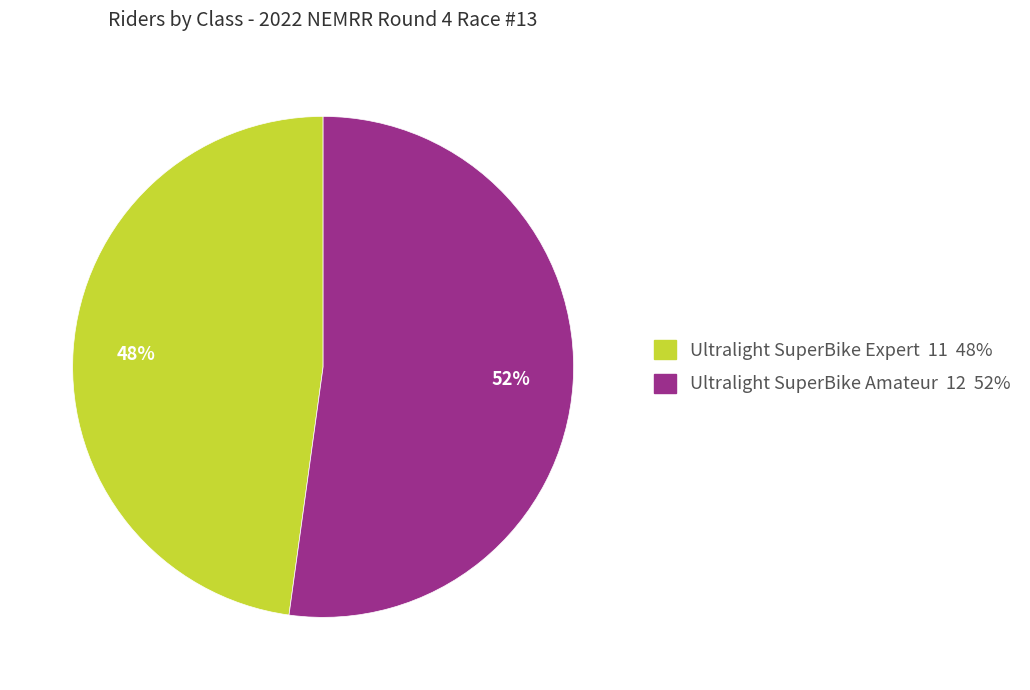

Combined, do Ultralight SuperBike Amateur and Ultralight SuperBike Expert account for over 50%?

Yes